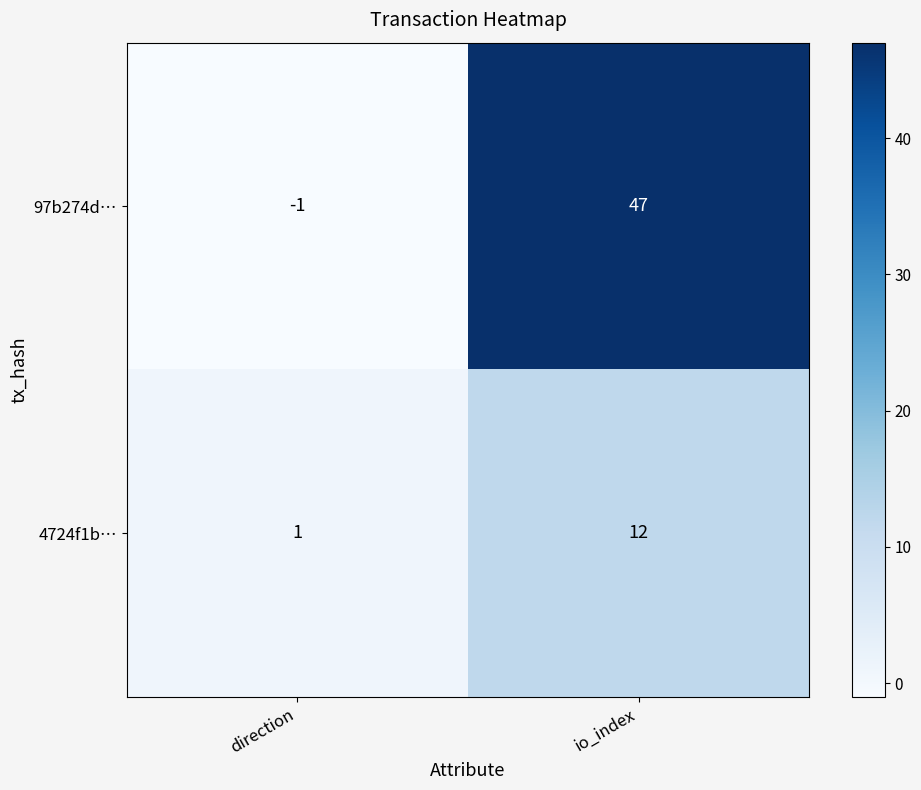

At which category is the sum across all series the highest?

io_index